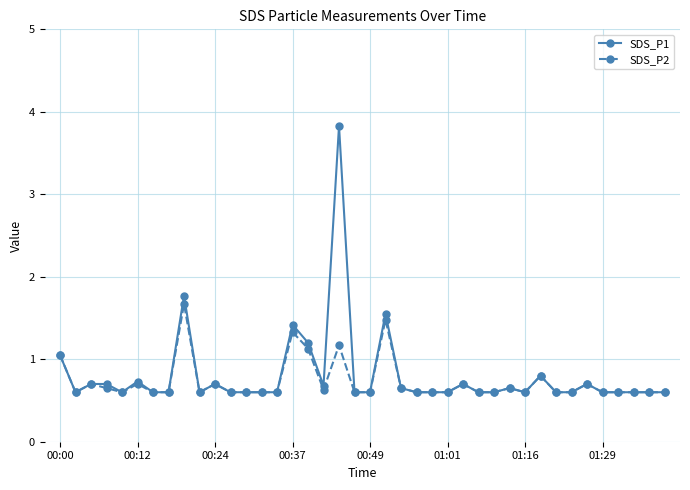

What is the value of the SDS_P1 point at the 6th from the left?

0.7